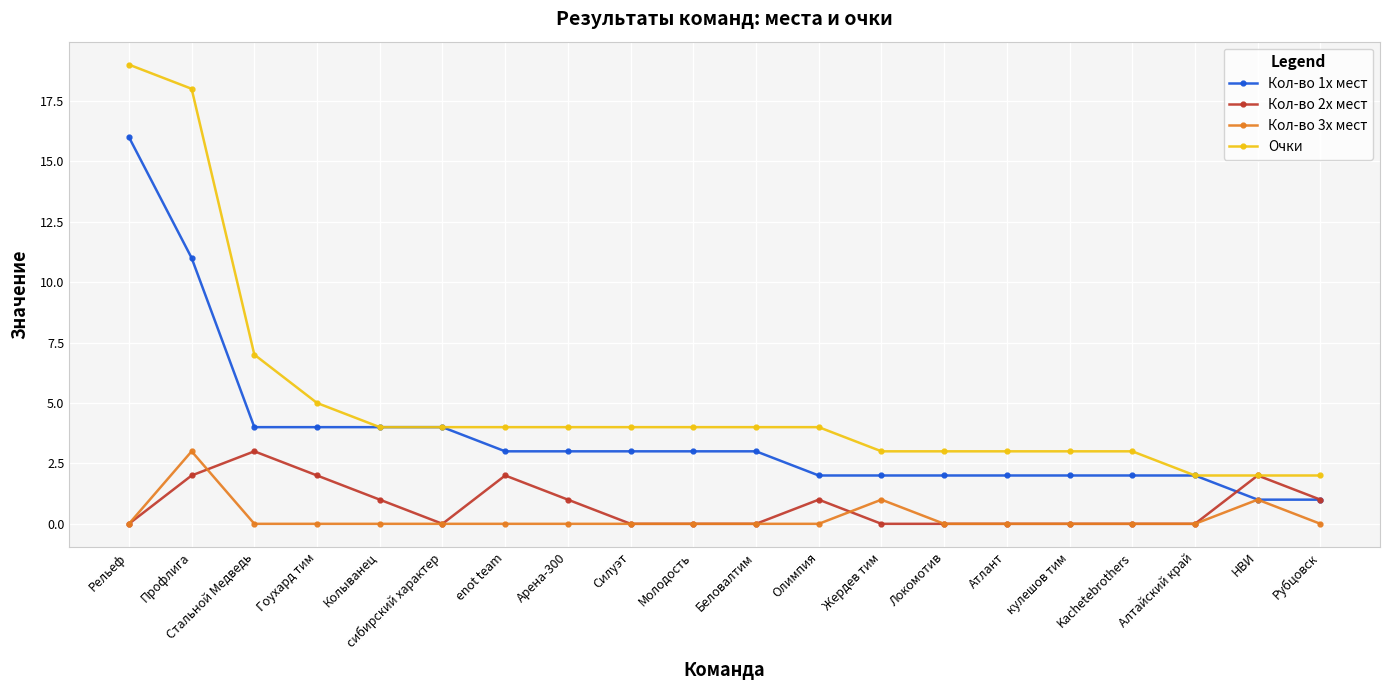

How many series are shown in this chart?

4